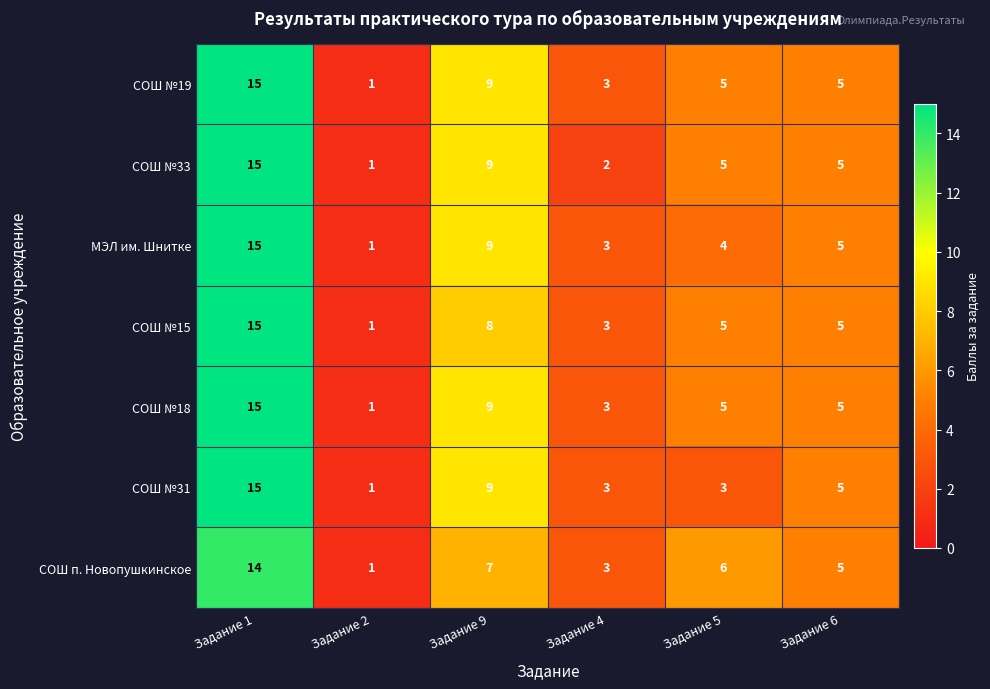

How many data points does each series have?

6